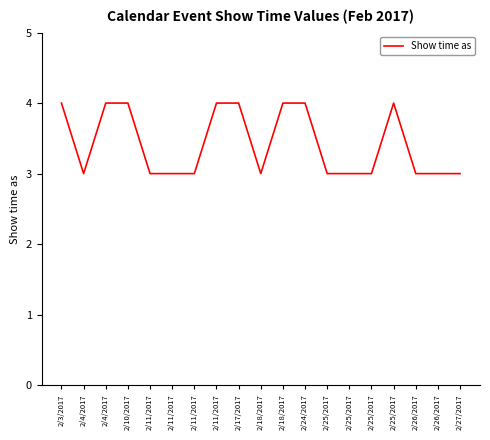

Does the chart have visible grid lines?

No